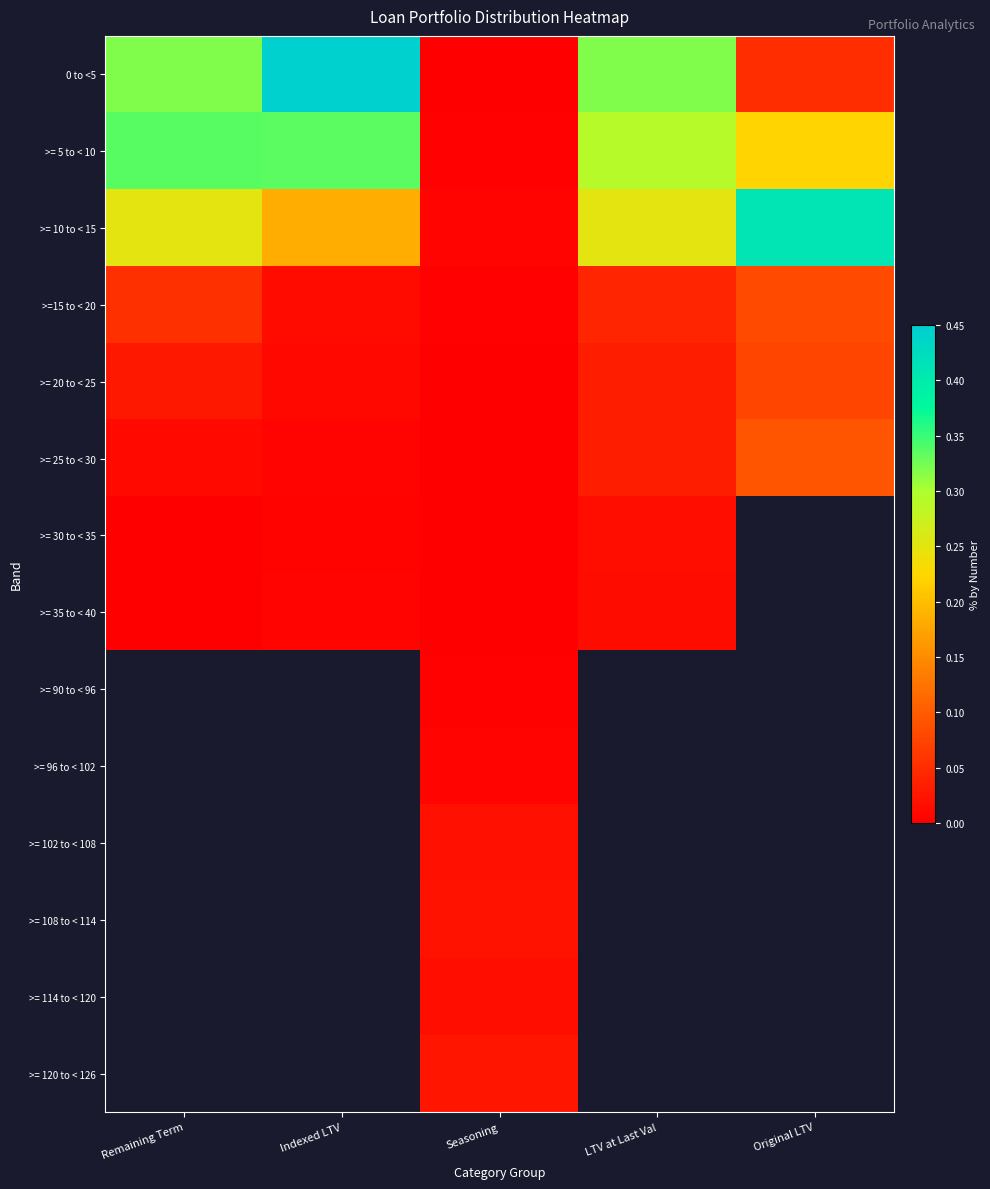

List the series in order of their peak value, highest first.

0 to <5, >= 10 to < 15, >= 5 to < 10, >= 25 to < 30, >=15 to < 20, >= 30 to < 35, >= 35 to < 40, >= 90 to < 96, >= 96 to < 102, >= 102 to < 108, >= 108 to < 114, >= 114 to < 120, >= 120 to < 126, >= 20 to < 25